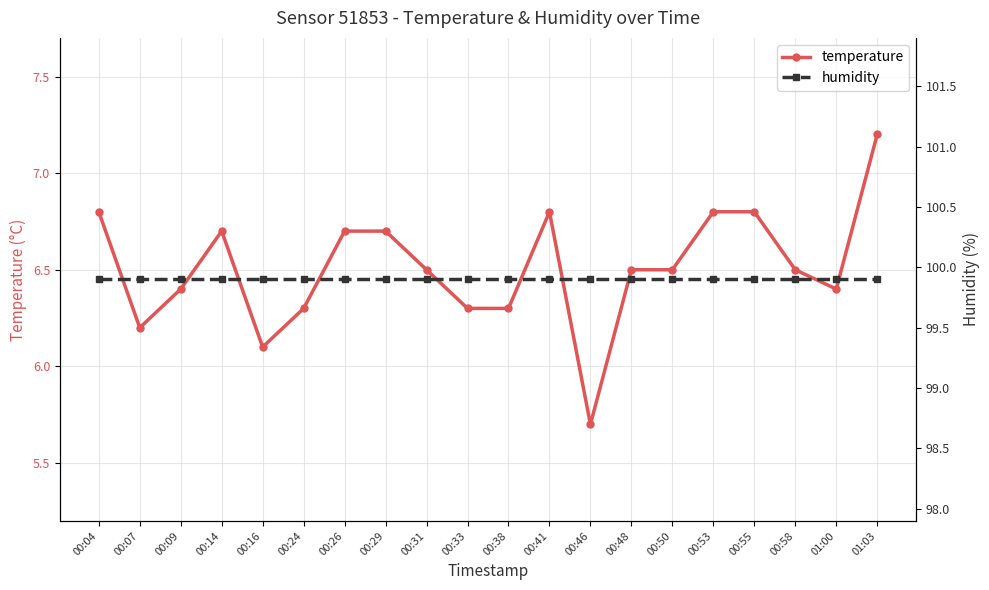

What are all the series names shown in the legend?

temperature, humidity